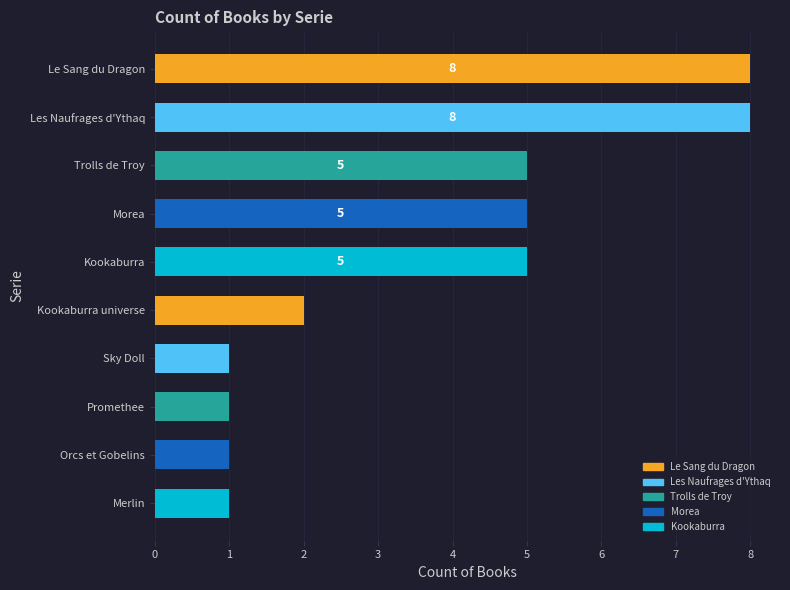

Is it true that the value at Morea is 2?

False